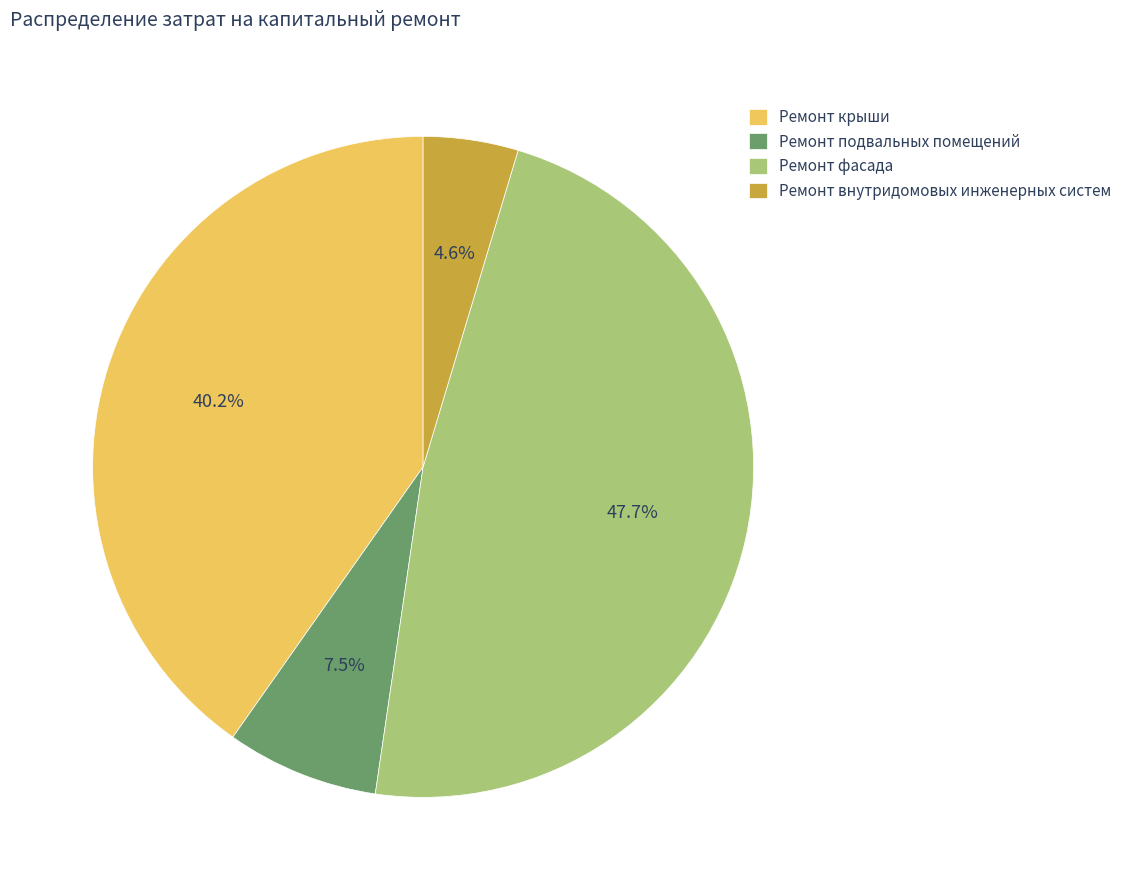

Is there a majority slice in this chart?

No